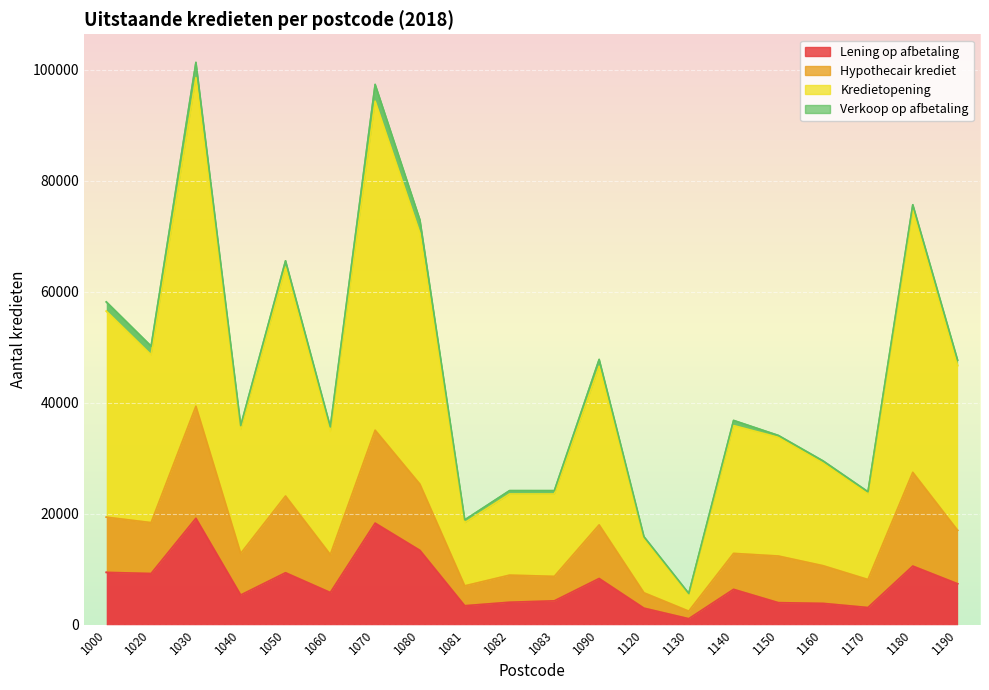

In Hypothecair krediet, how many points are lower than both neighbors (excluding endpoints)?

7